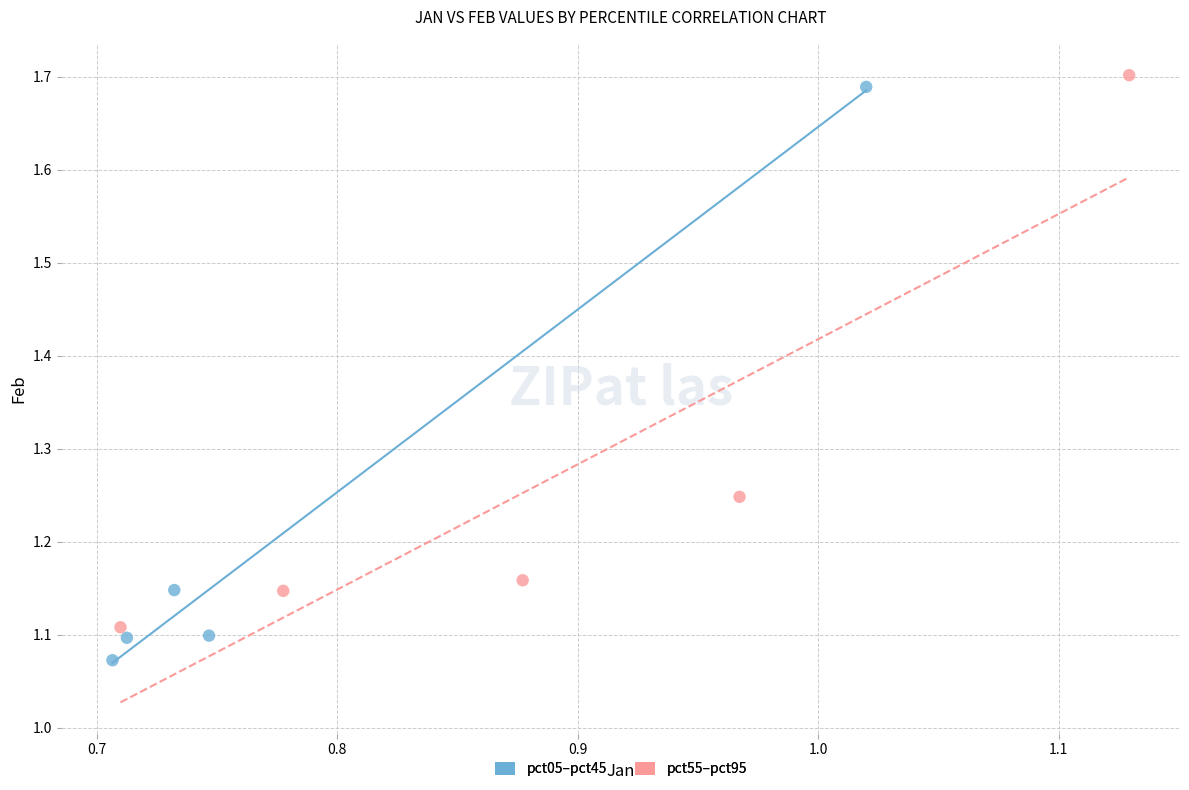

What are all the series names shown in the legend?

pct05–pct45, pct55–pct95